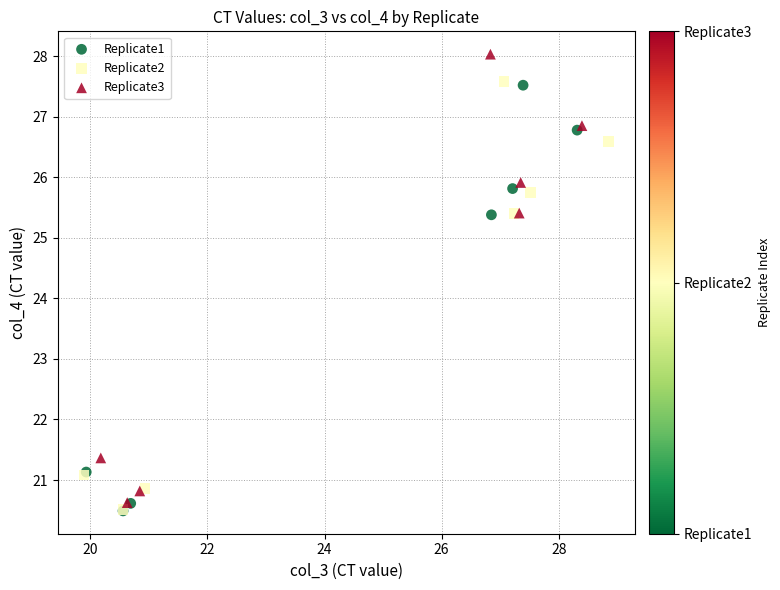

Which series has the largest Y range (max minus min)?

Replicate3